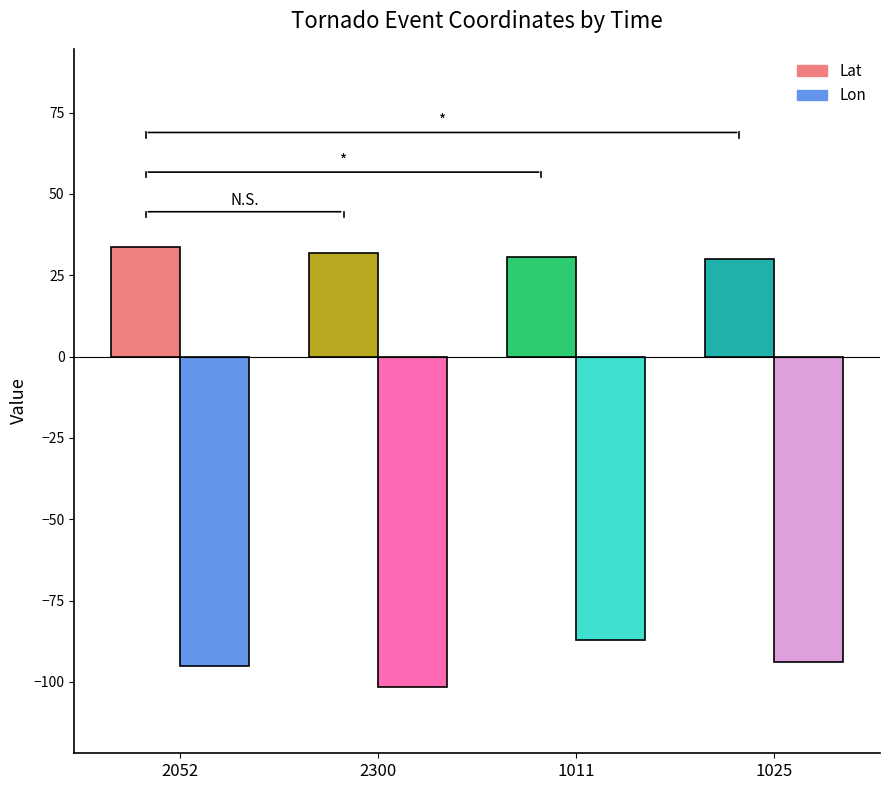

How many bars are there in each group?

2